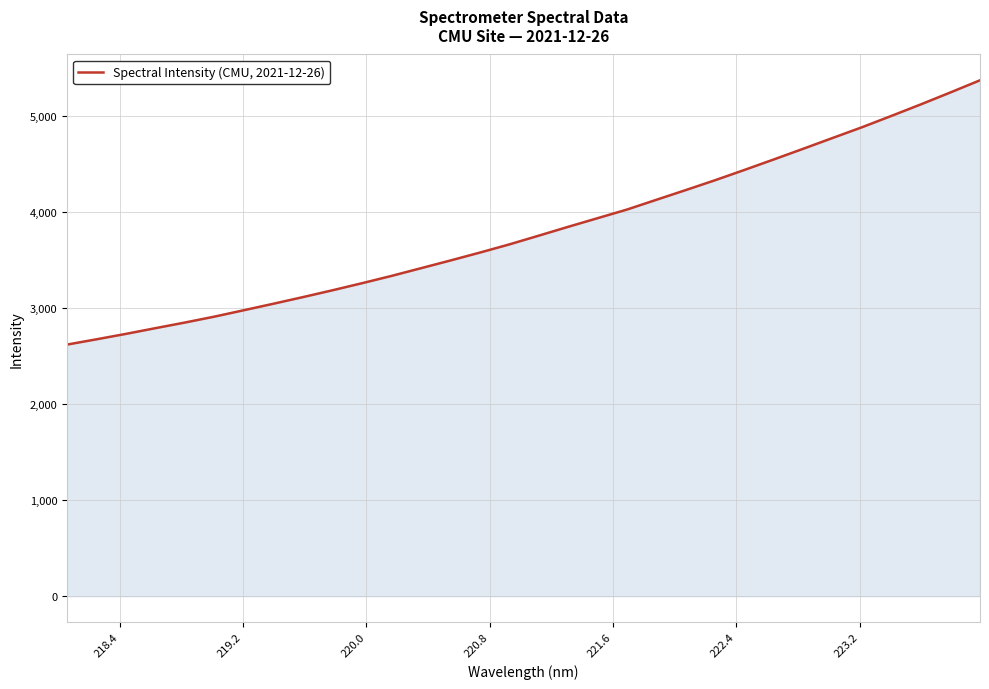

What is the sum of all values?

122026.9